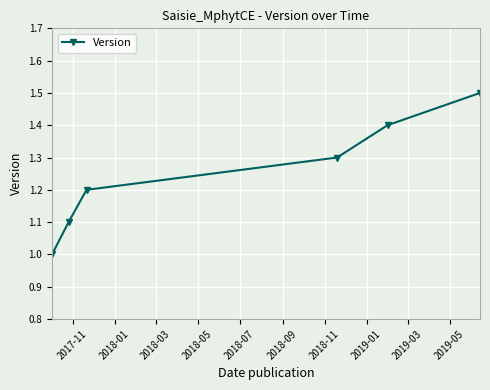

True or false: there are more than 1 points higher than both neighbors.

False